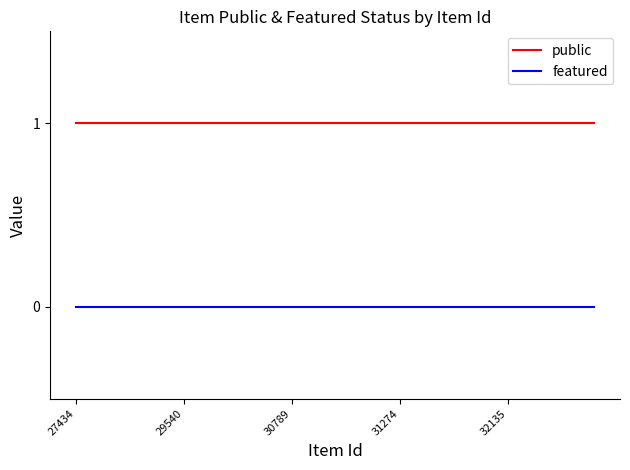

Reading left to right, list all the values displayed in this chart.

public: 1	1	1	1	1	1	1	1	1	1	1	1	1	1	1	1	1	1	1	1	1	1	1	1	1
featured: 0	0	0	0	0	0	0	0	0	0	0	0	0	0	0	0	0	0	0	0	0	0	0	0	0